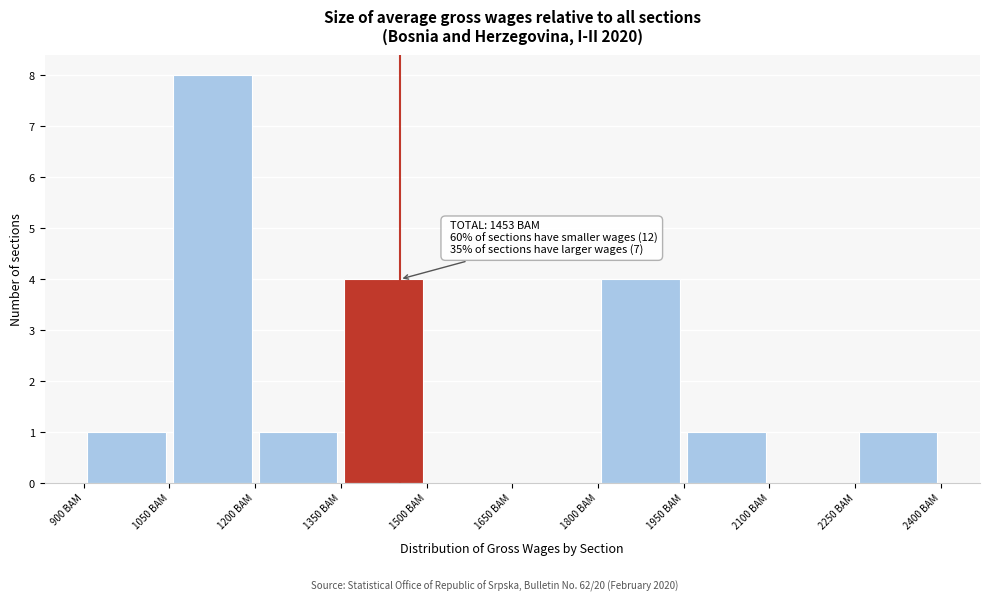

Which range on the x-axis has the tallest bar?

1050 to 1200